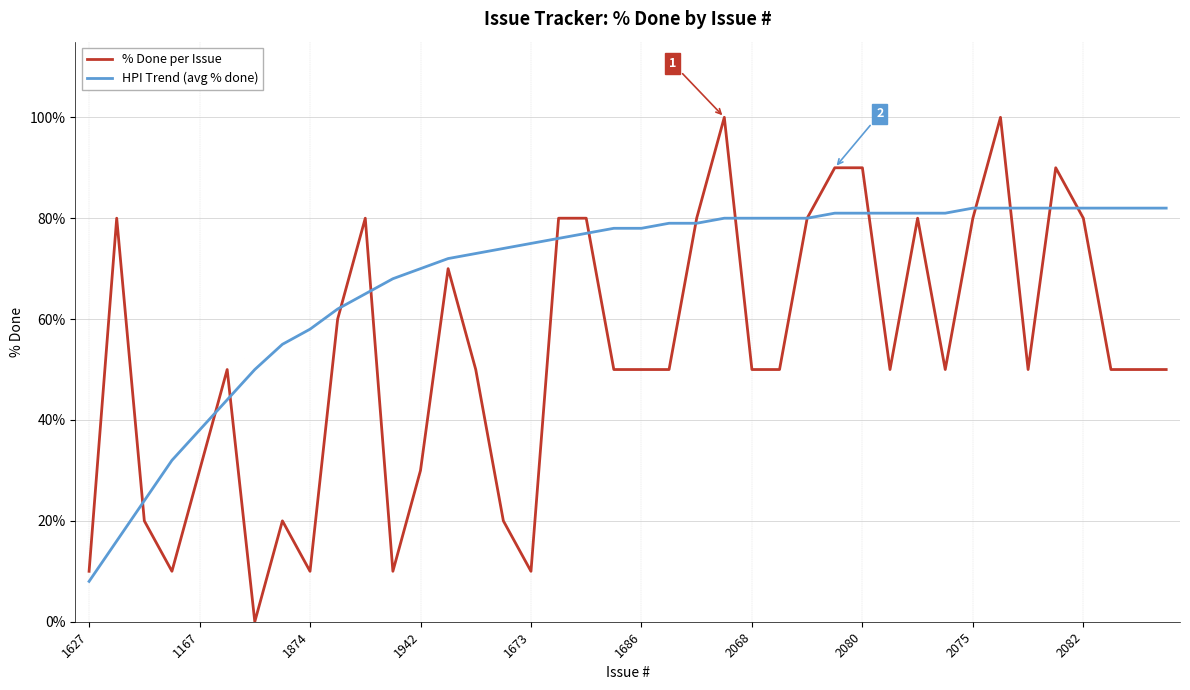

Rank the series by their average value, from highest to lowest.

HPI Trend (avg % done), % Done per Issue